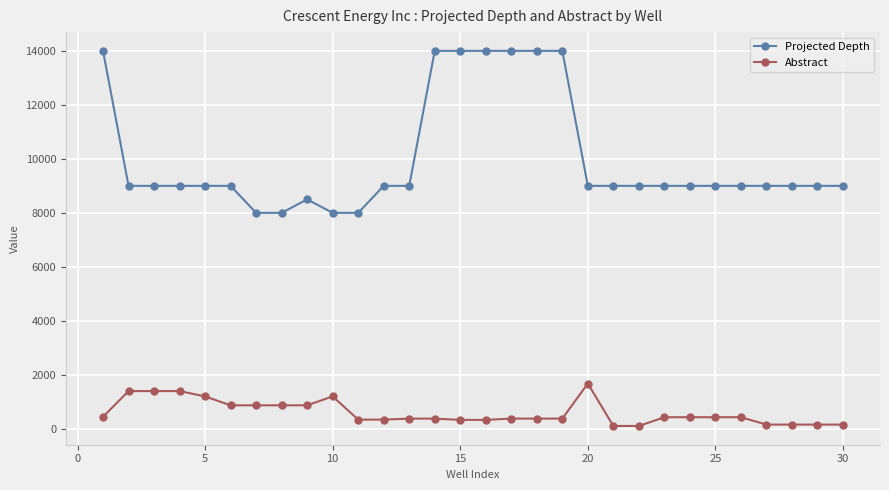

What is the greatest value displayed?

14000